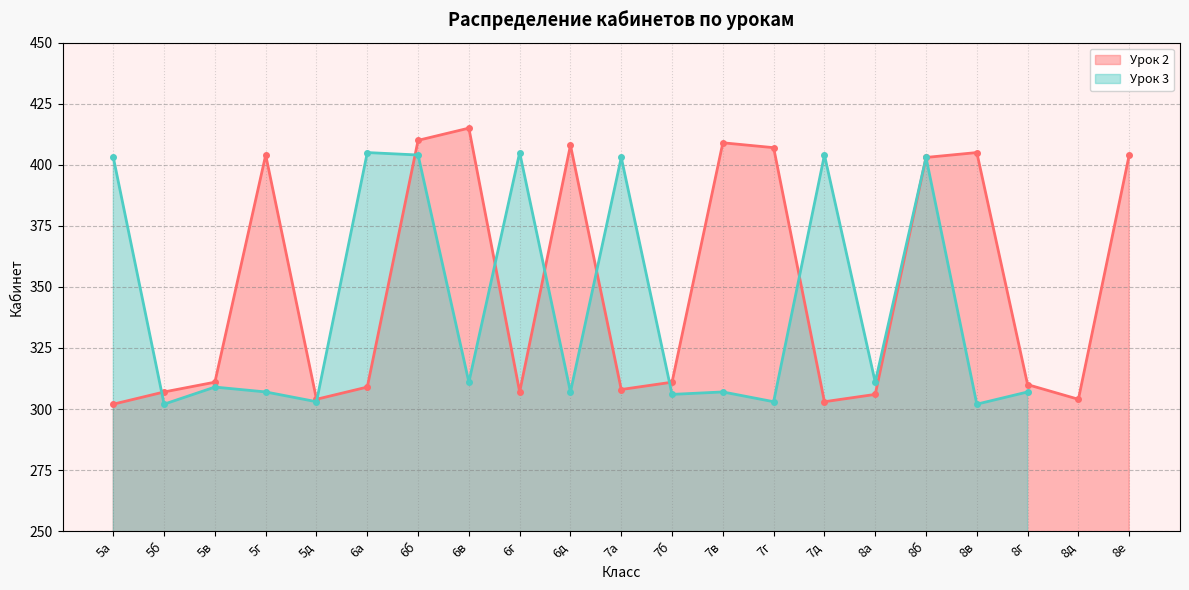

Rank the categories by value from lowest to highest.

5а, 7д, 5д, 8д, 8а, 5б, 6г, 7а, 6а, 8г, 5в, 7б, 8б, 5г, 8е, 8в, 7г, 6д, 7в, 6б, 6в